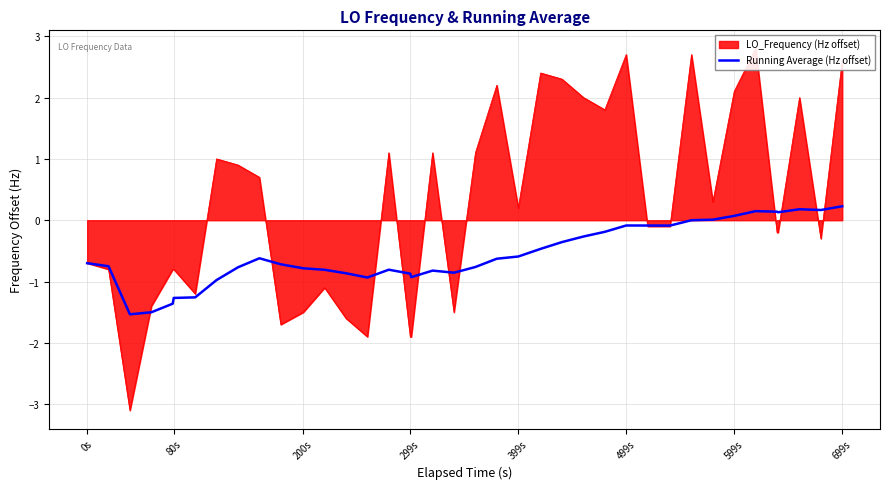

Is it true that Running Average (Hz offset) equals -1.3 at 80s?

True